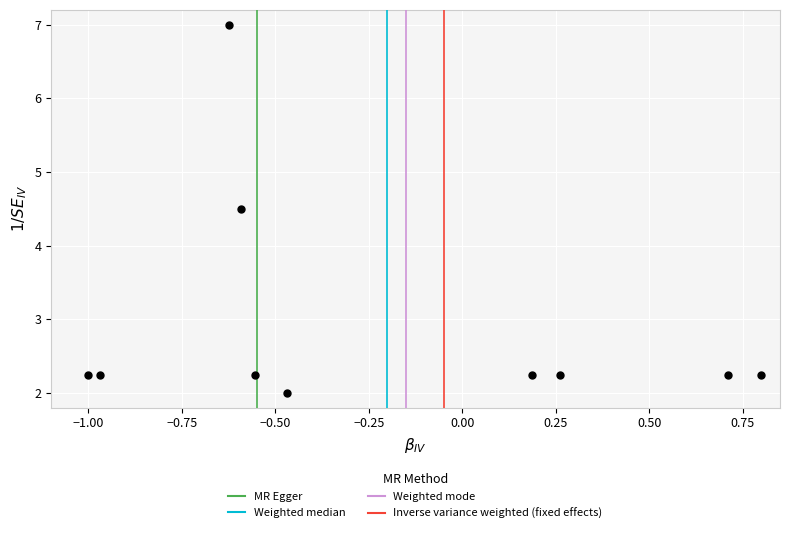

What is the range of Y values (max minus min)?

5.0